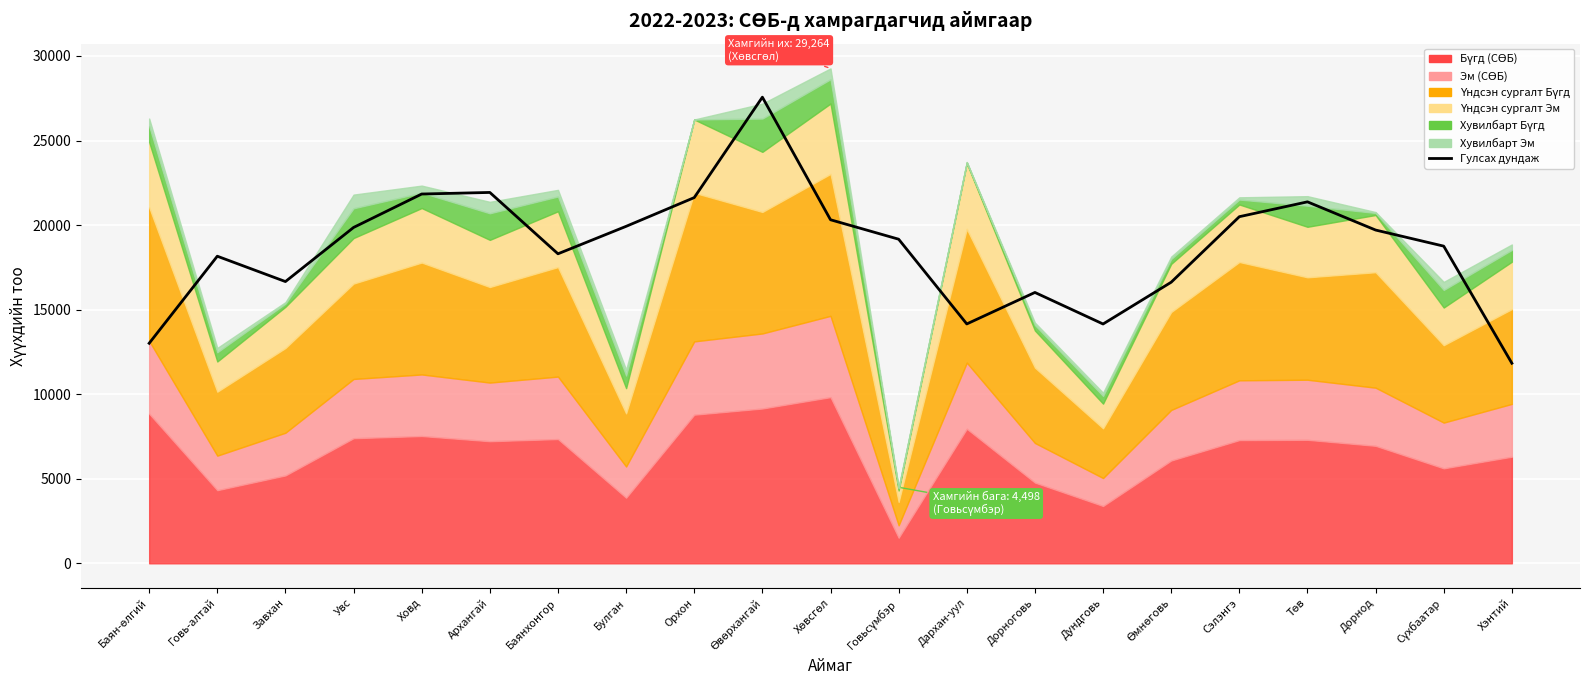

How many lines are shown in the chart?

1